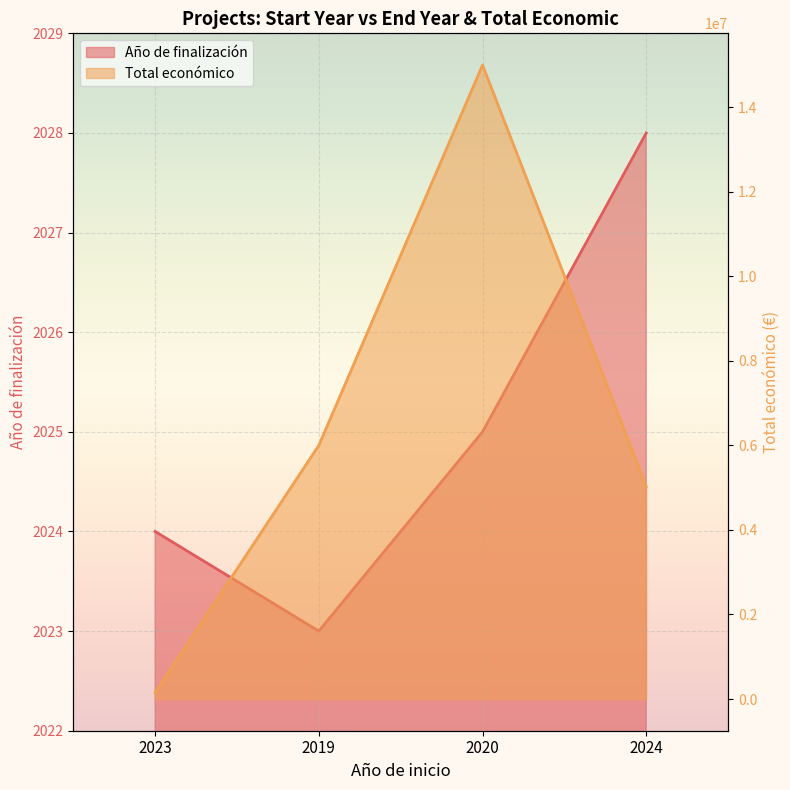

At which label does Total económico first exceed 5999753?

2020